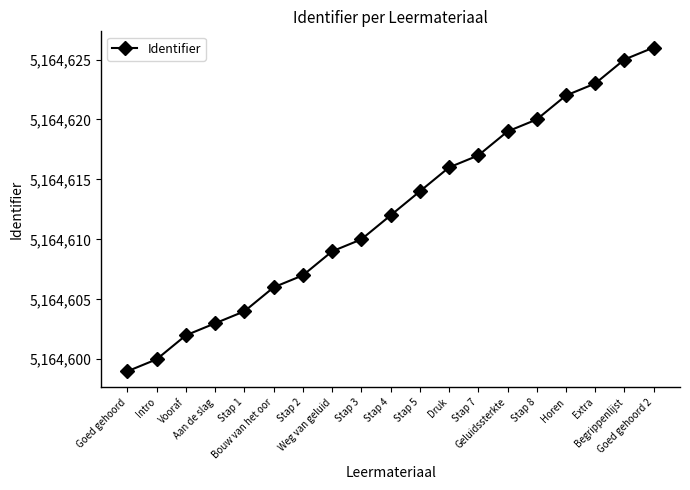

What is the change in value from Aan de slag to Stap 8?

+17